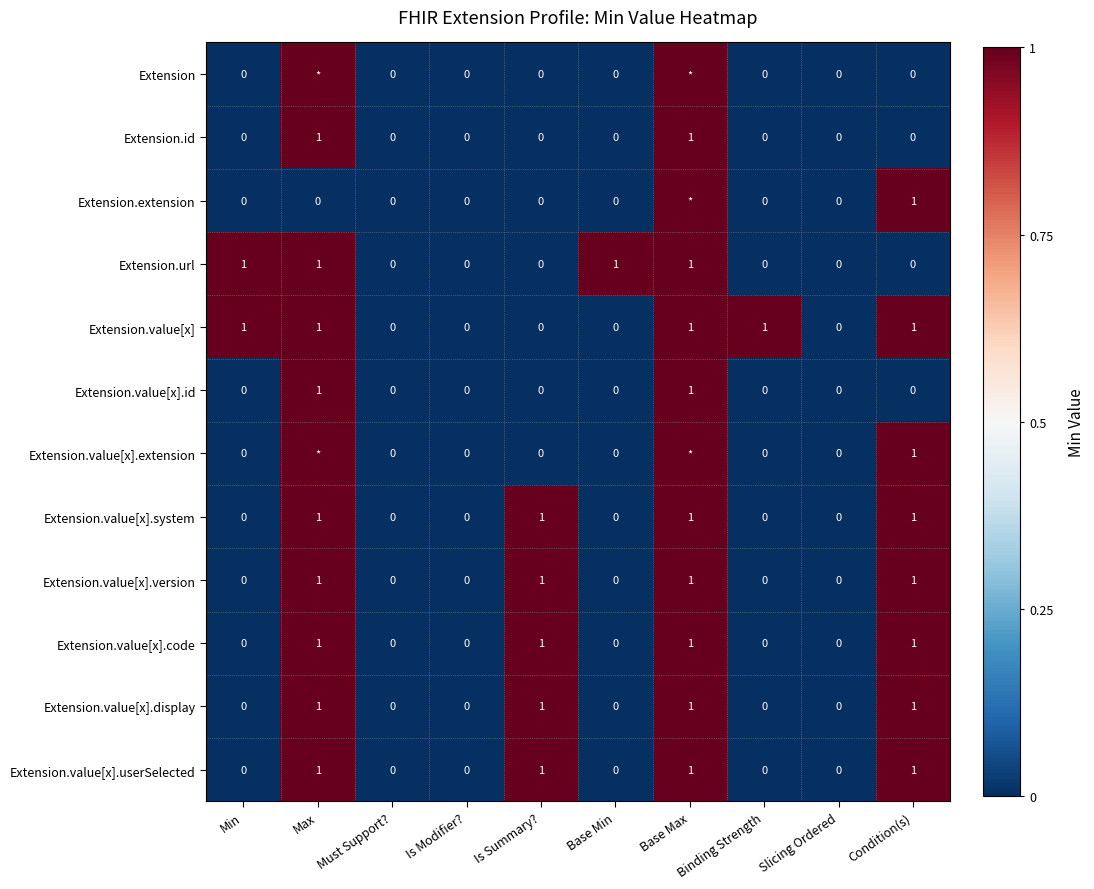

Is the value of Extension.value[x].system at Base Min greater than the value of Extension.value[x].display at Base Max?

No